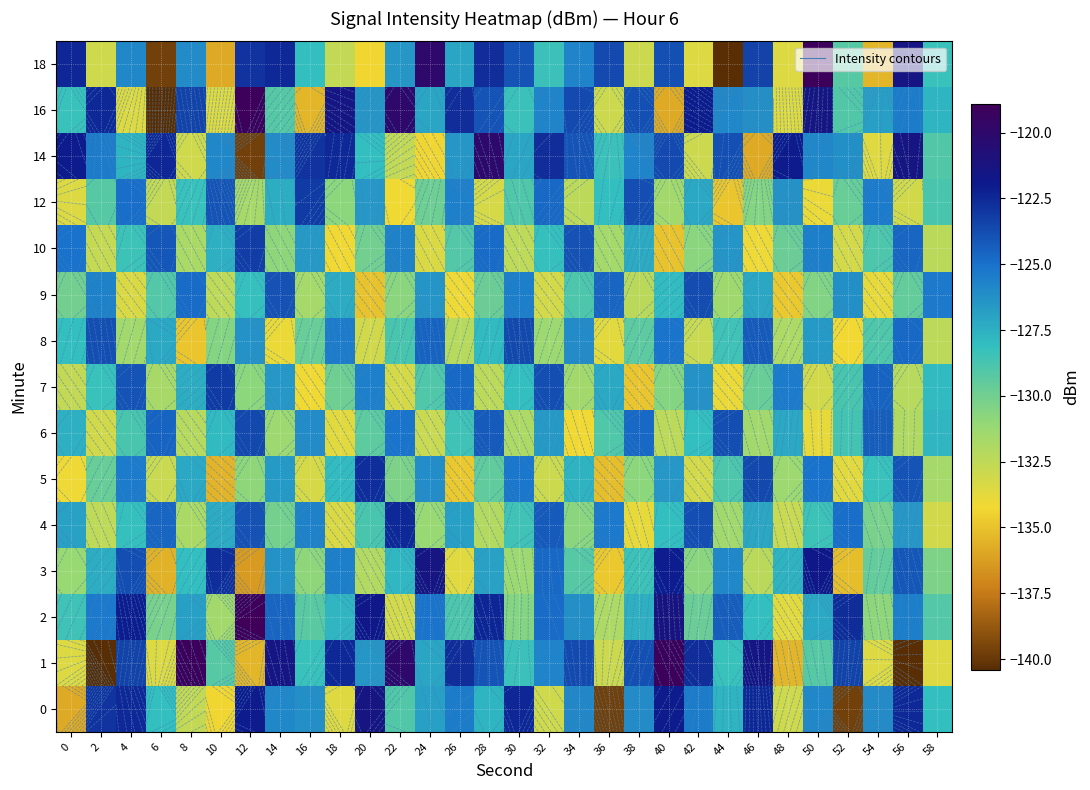

How many series are shown in this chart?

15